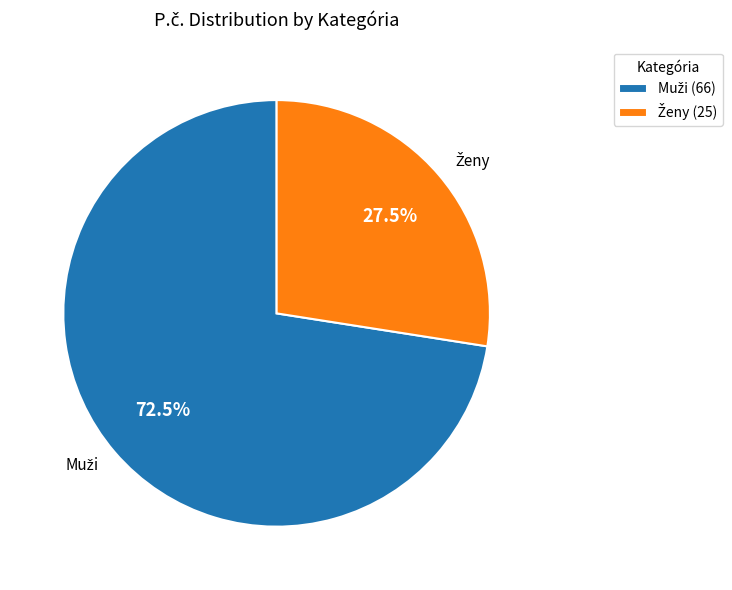

Is there a majority slice in this chart?

Yes